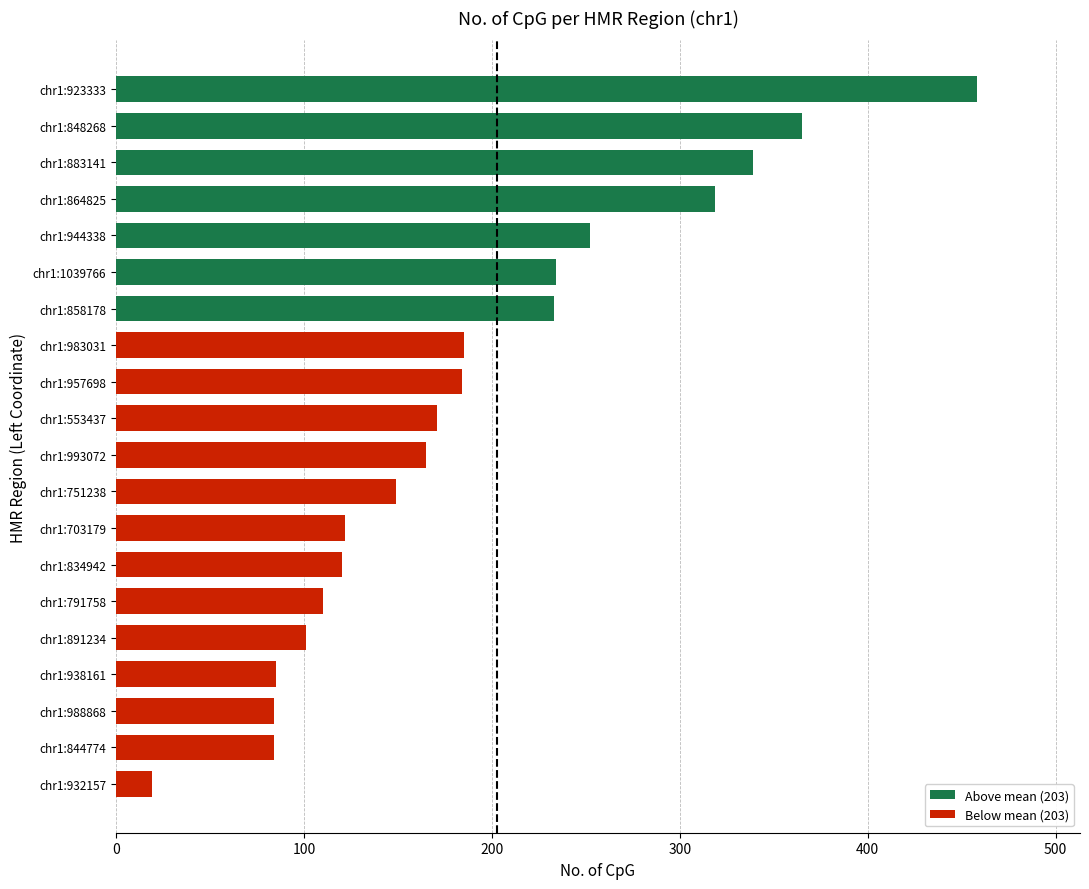

What is the sum of all values?

3779